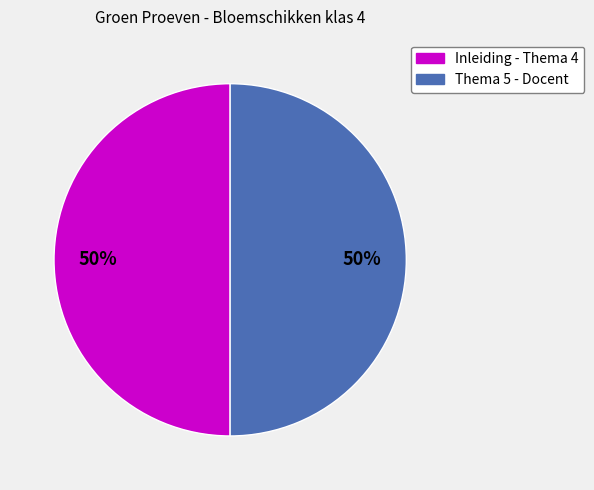

To the nearest percent, what is the average slice percentage?

50%